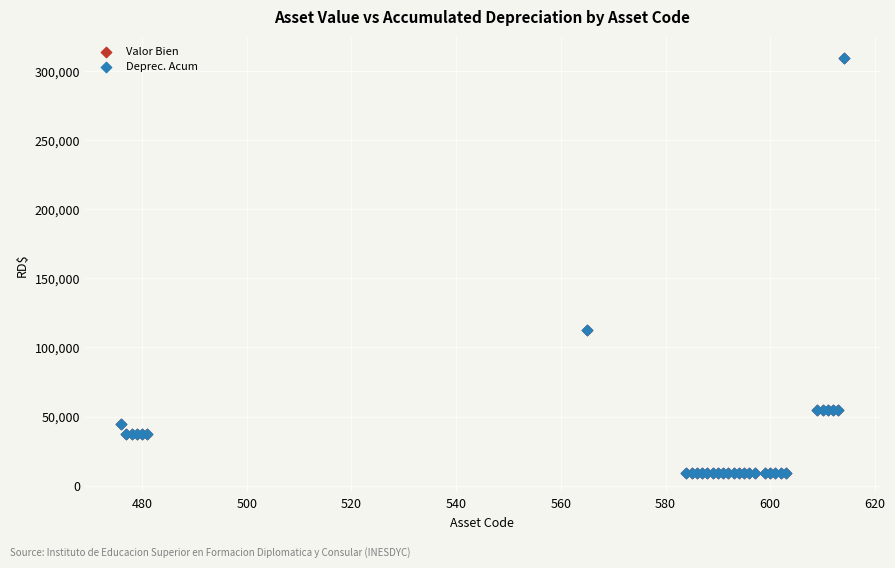

What are all the series names shown in the legend?

Valor Bien, Deprec. Acum